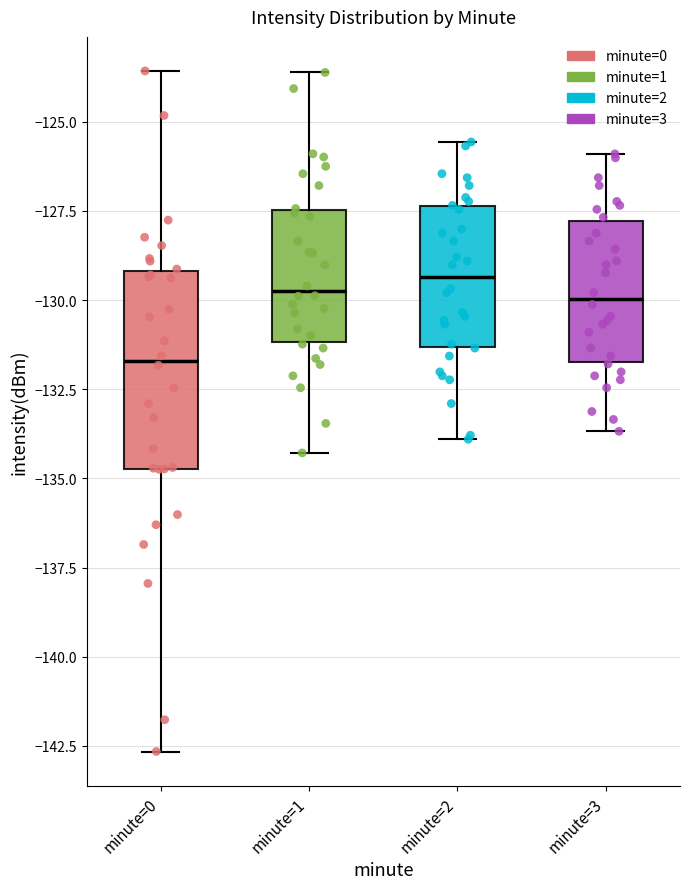

Where is the lower edge of the box for minute=2 on the y-axis? The values are not printed on the chart, so give them approximately, as read against the axis.

-131.5